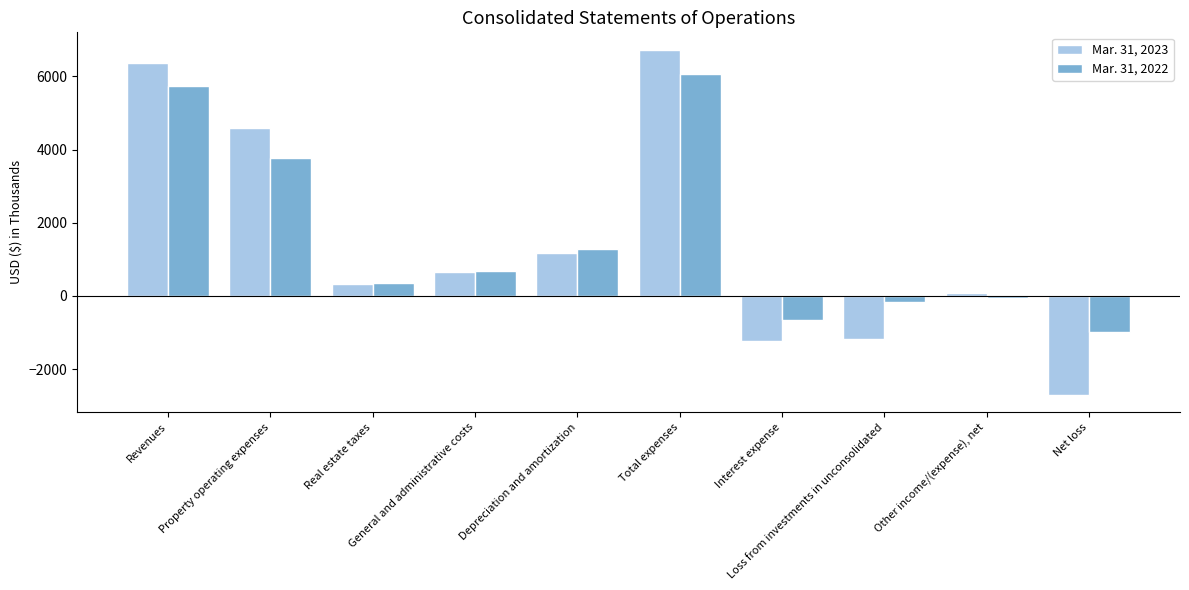

Reading left to right, transcribe all the data shown in this chart.

Mar. 31, 2023: Revenues=6366	Property operating expenses=4579	Real estate taxes=330	General and administrative costs=643	Depreciation and amortization=1180	Total expenses=6732	Interest expense=-1238	Loss from investments in unconsolidated=-1178	Other income/(expense), net=75	Net loss=-2707
Mar. 31, 2022: Revenues=5745	Property operating expenses=3772	Real estate taxes=350	General and administrative costs=686	Depreciation and amortization=1268	Total expenses=6076	Interest expense=-661	Loss from investments in unconsolidated=-174	Other income/(expense), net=-58	Net loss=-992